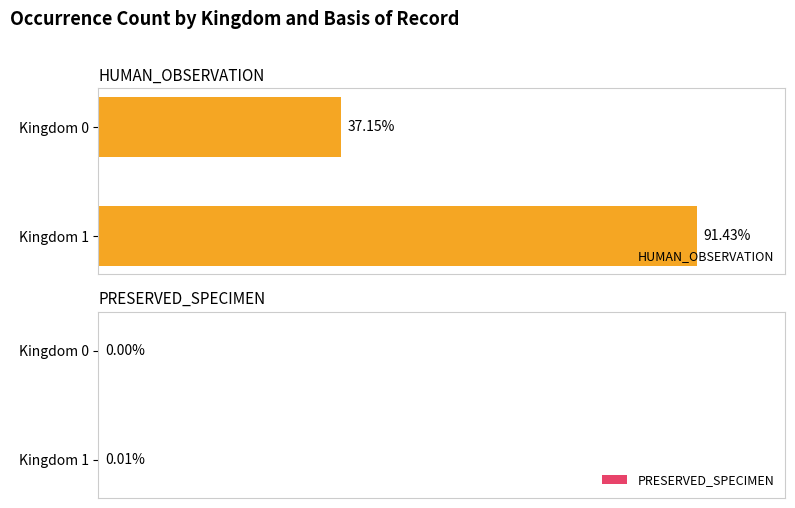

At how many categories does at least one series exceed 895298?

1